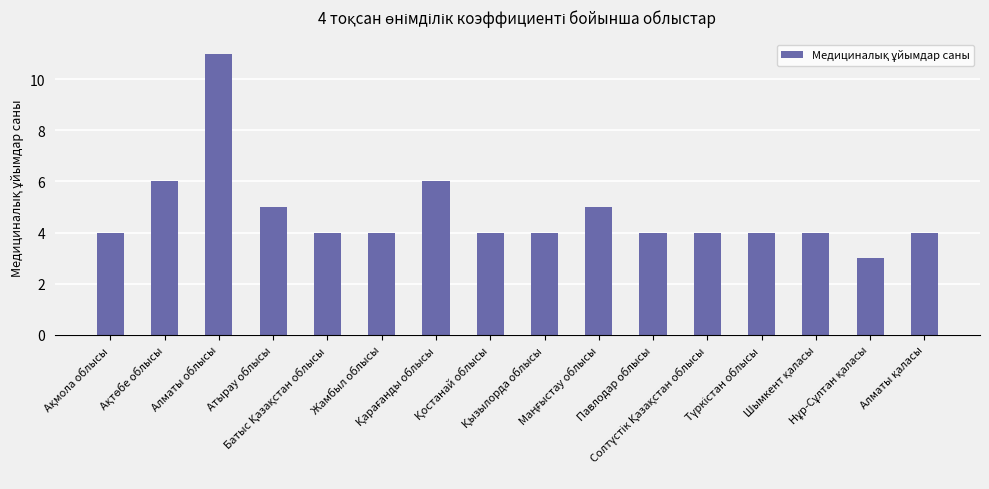

What is the greatest value displayed?

11